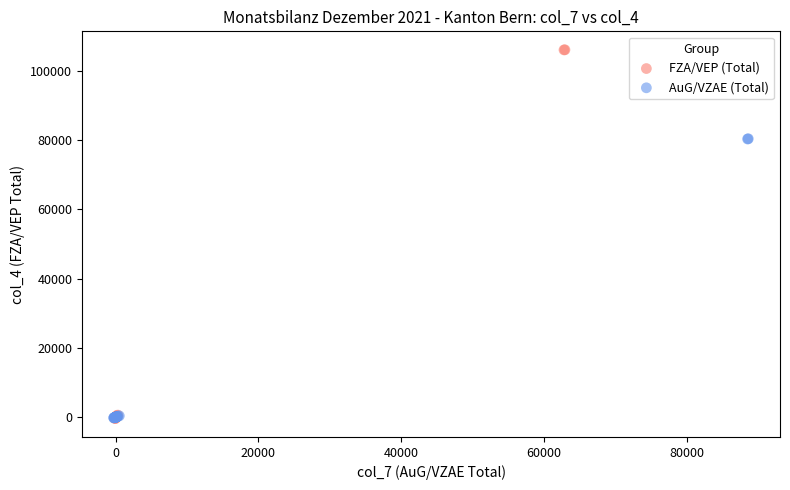

Which series contains the highest Y value?

FZA/VEP (Total)